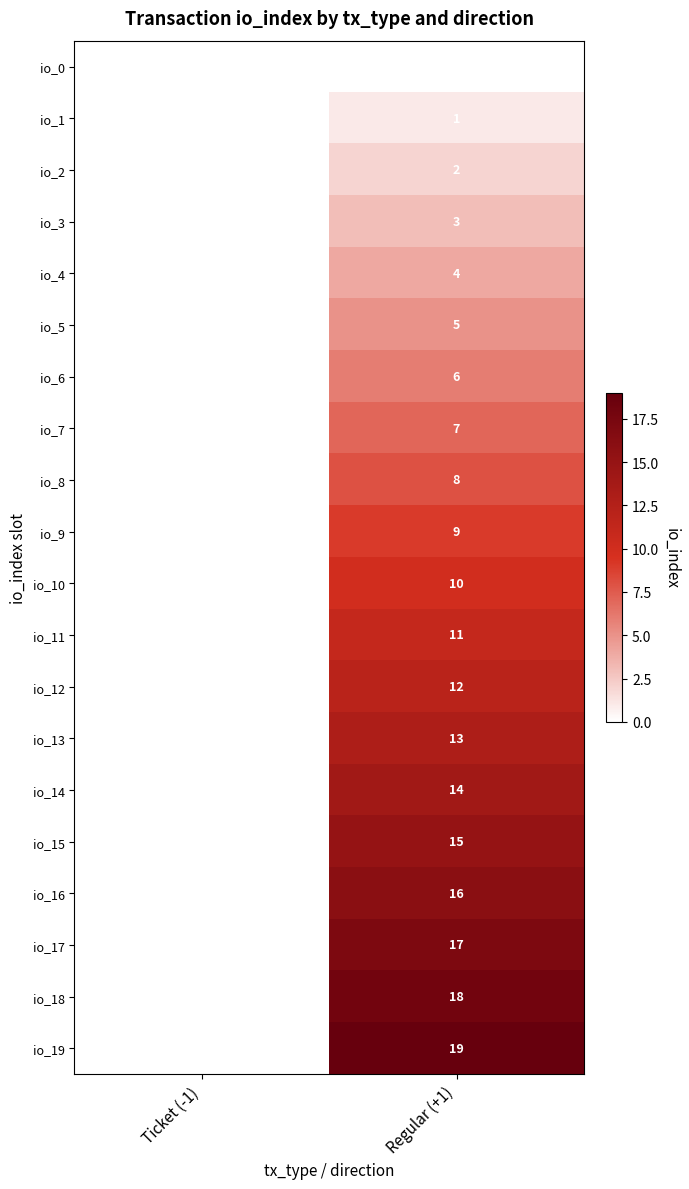

The io_9 series shows 9 at Regular (+1). True or false?

True